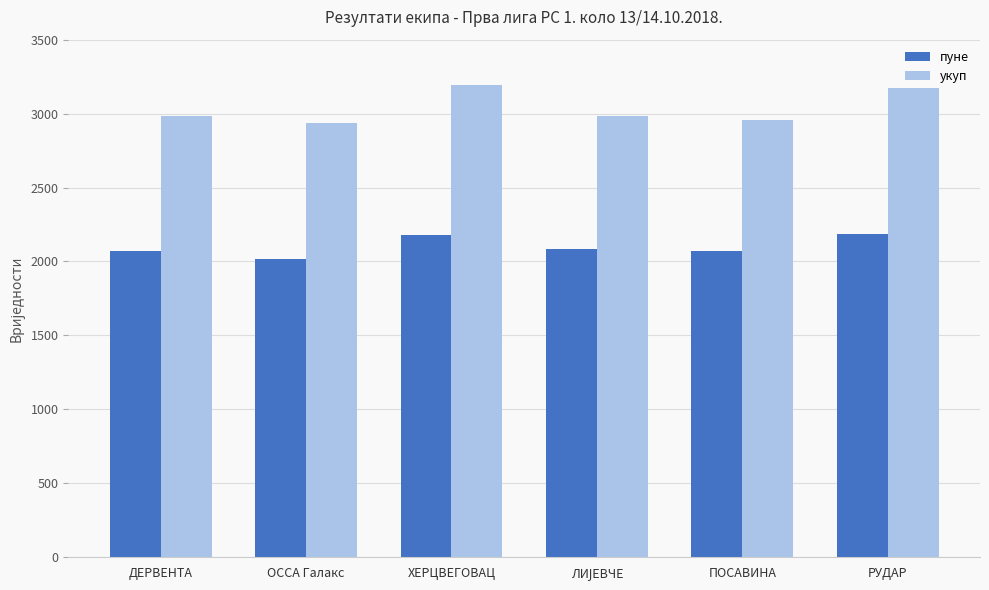

At which category does the chart reach its minimum across all series?

ОССА Галакс